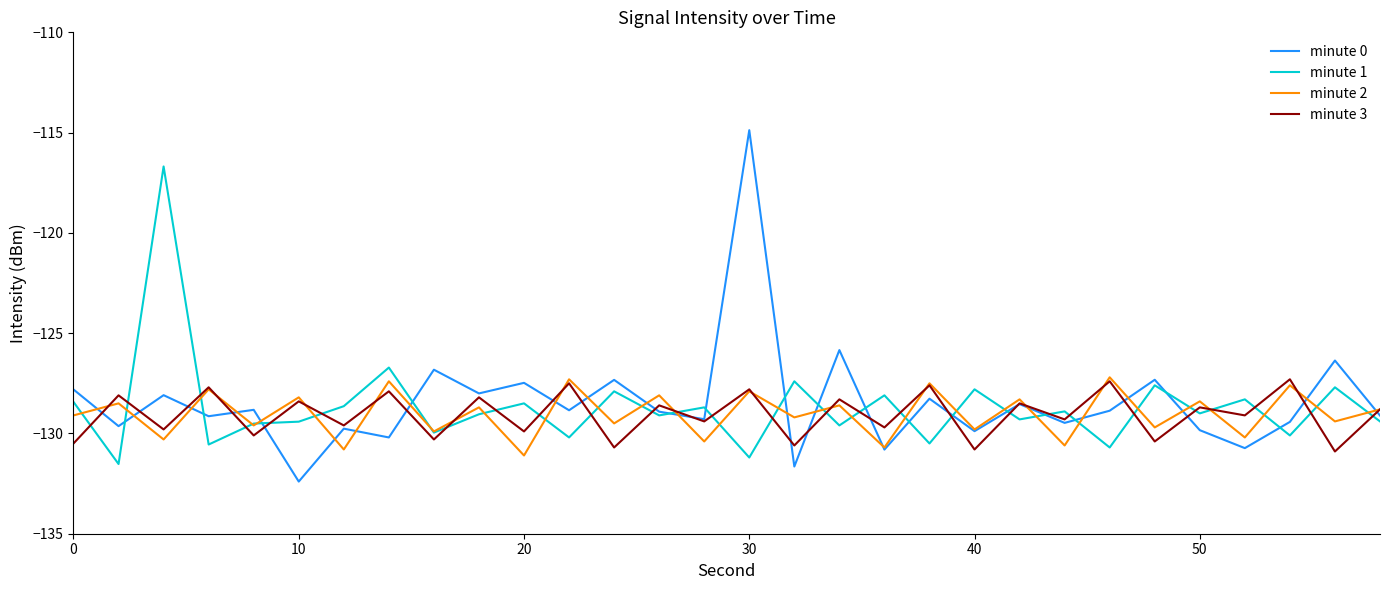

Which series has the widest spread of values?

minute 0